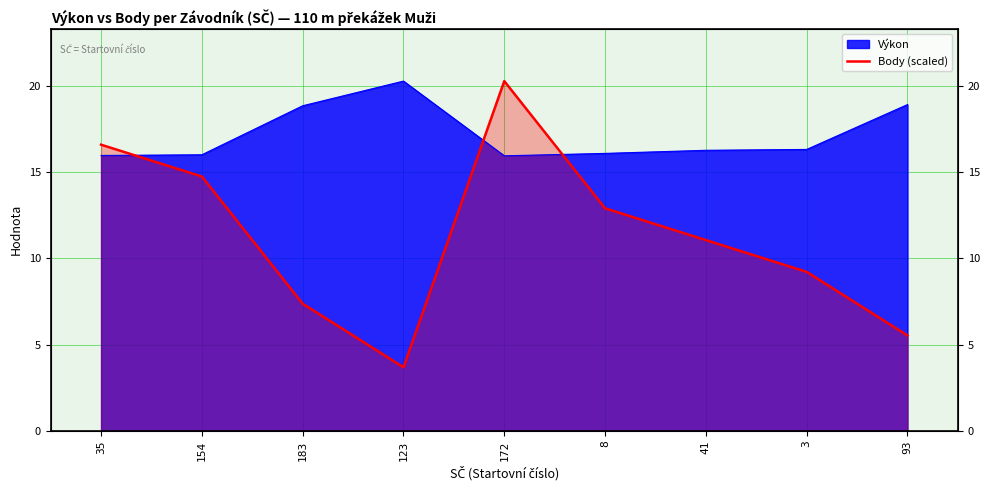

How many lines are shown in the chart?

1